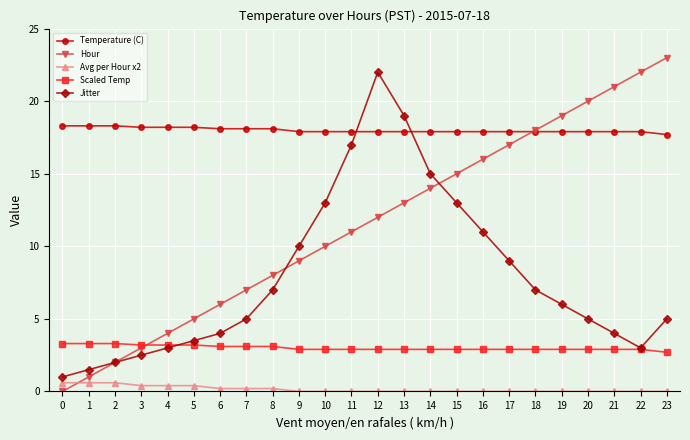

Where is Hour nearest to the value 11?

11